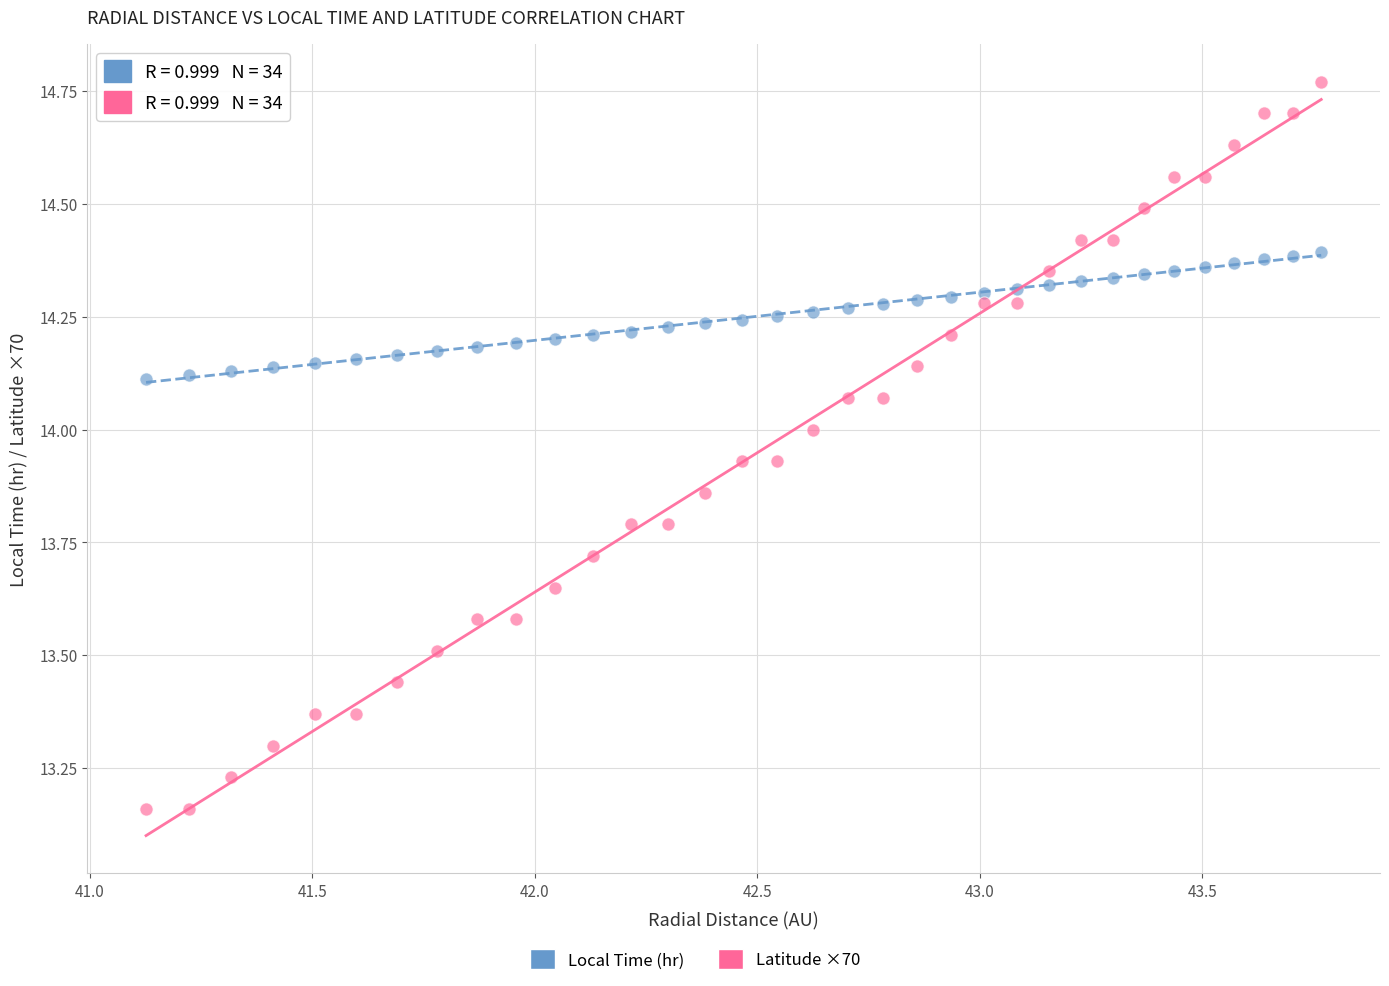

Across all data points, what is the range of X values (max minus min)?

2.6